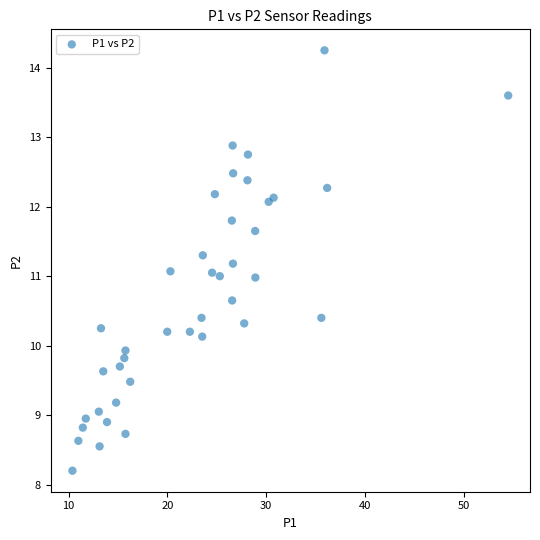

What is the range of X values (max minus min)?

44.1